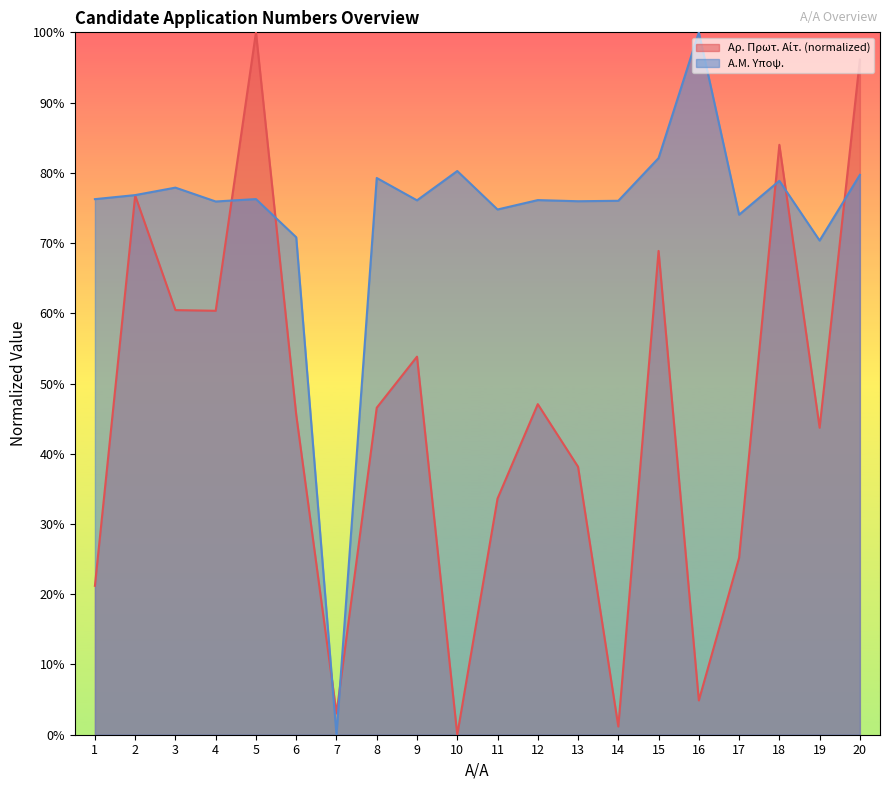

How many times do Αρ. Πρωτ. Αίτ. (normalized) and A.M. Υποψ. cross each other?

7